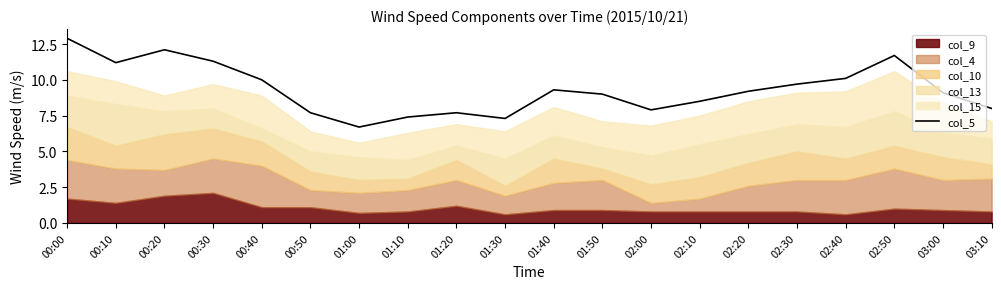

What is the value of the 13th point from the left?

7.9